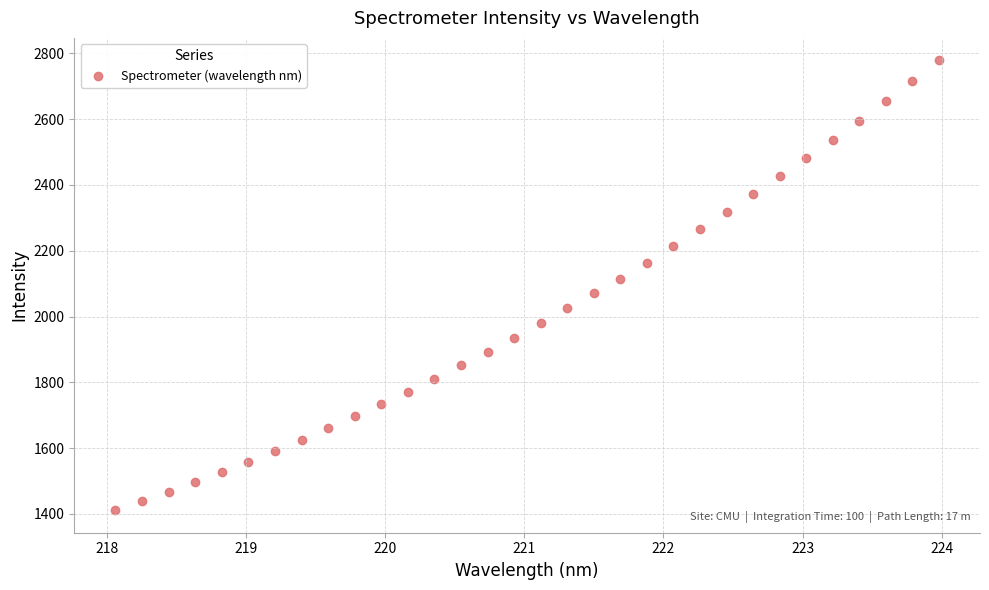

What is the range of X values (max minus min)?

5.9